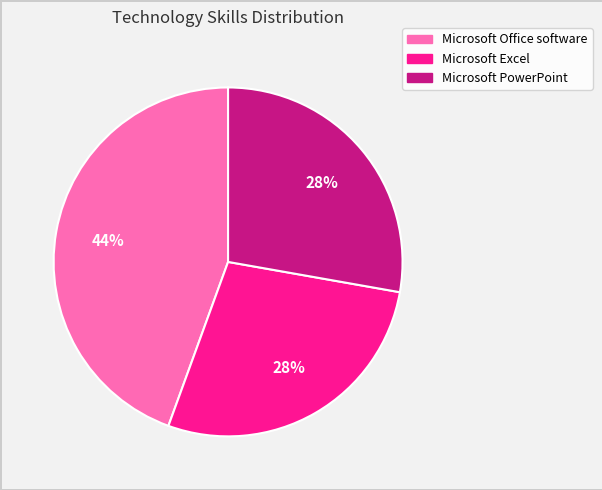

What is the largest slice in the pie chart?

Microsoft Office software